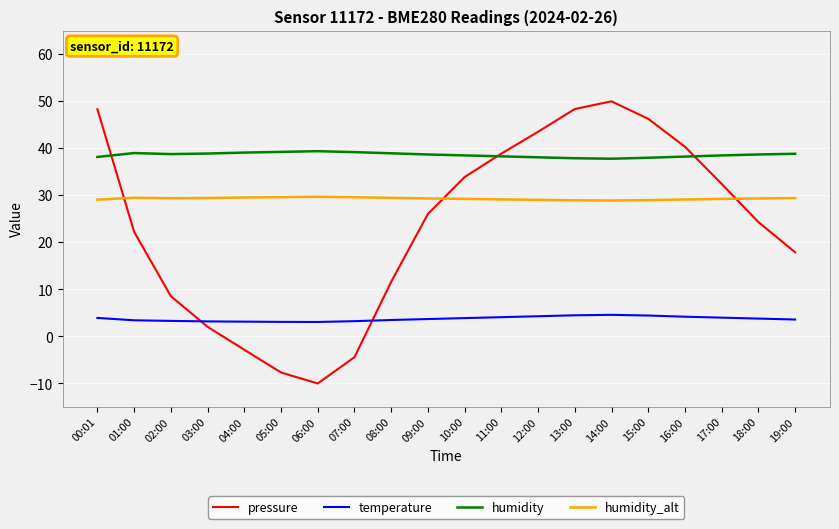

True or false: pressure has more than 1 points higher than both neighbors.

False